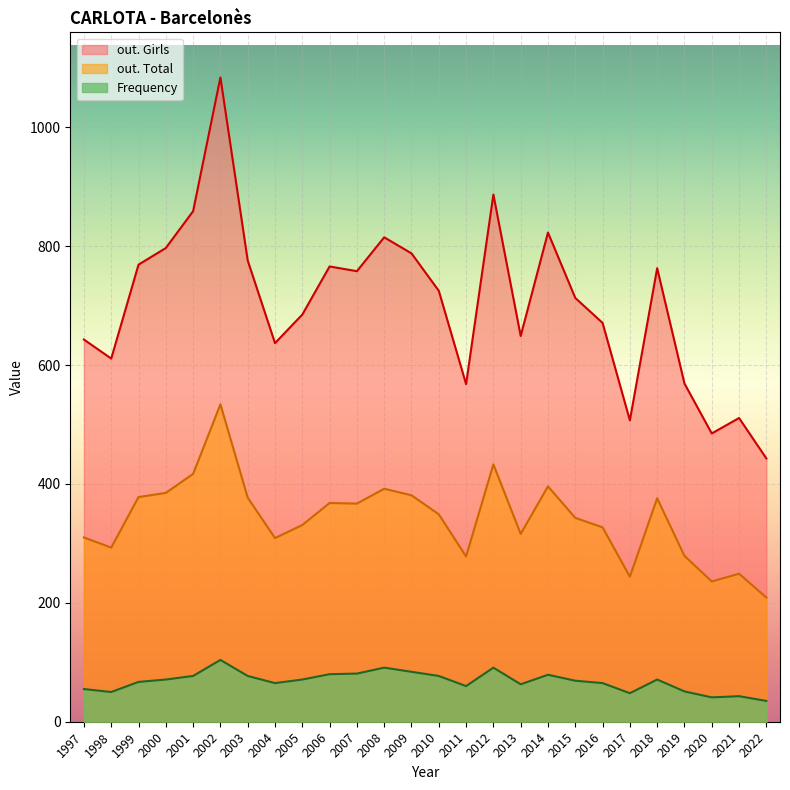

Is the value of out. Total at 2004 greater than the value of Frequency at 2012?

Yes